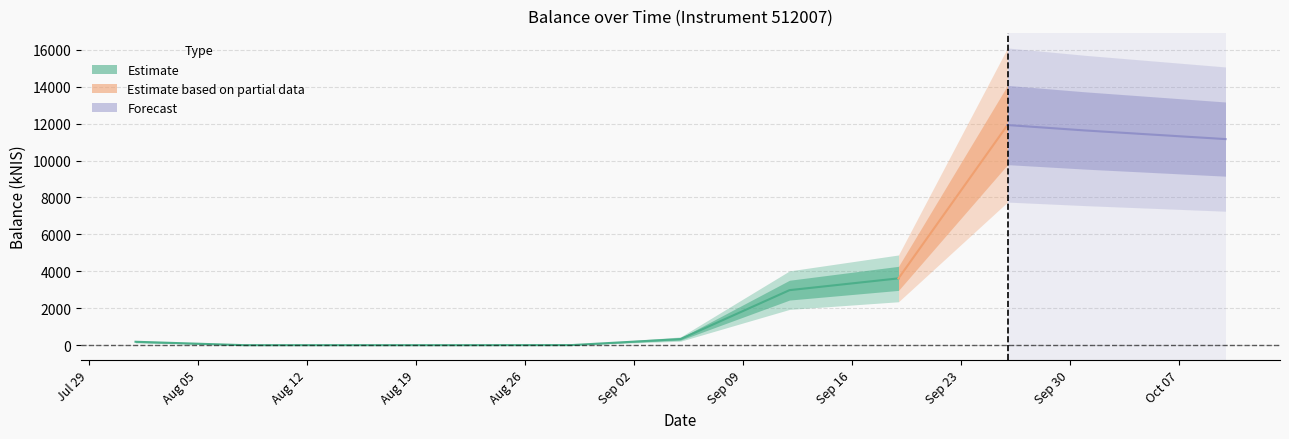

List the labels in order of value, largest first.

2024-09-26, 2024-10-01, 2024-10-10, 2024-09-19, 2024-09-12, 2024-09-05, 2024-08-01, 2024-08-29, 2024-08-08, 2024-08-22